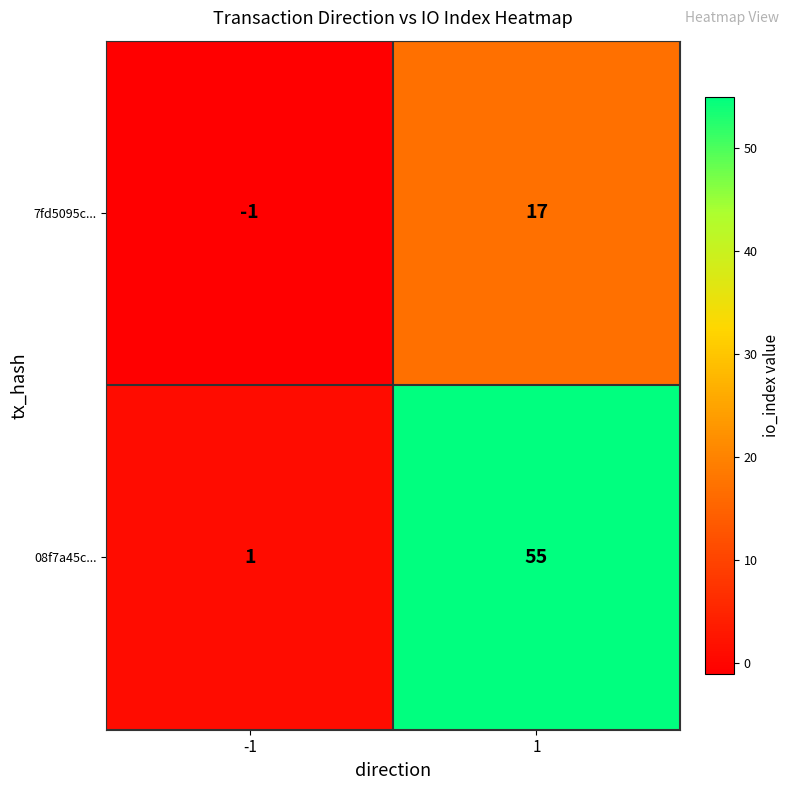

List the labels in order of 7fd5095c... value, largest first.

1, -1